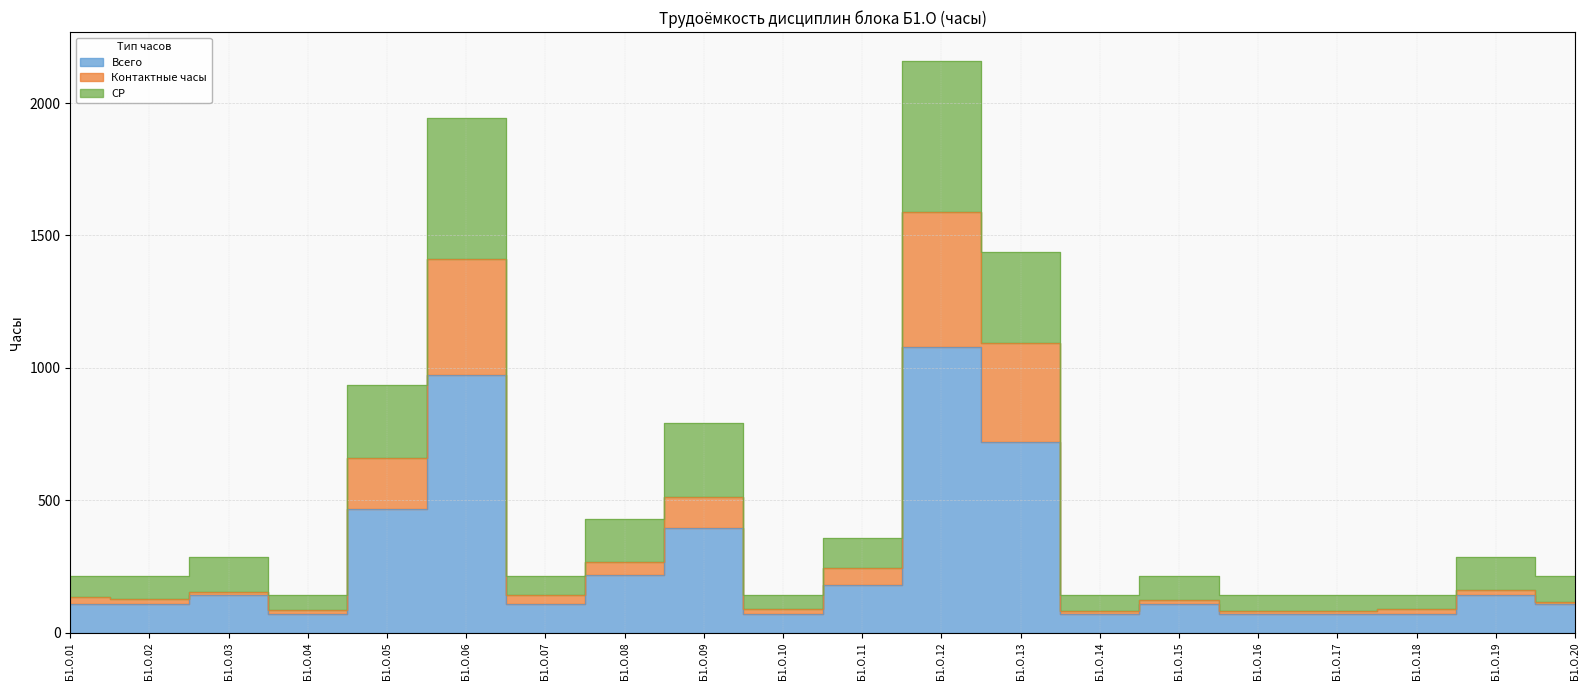

How many data points in Всего are above 108?

9